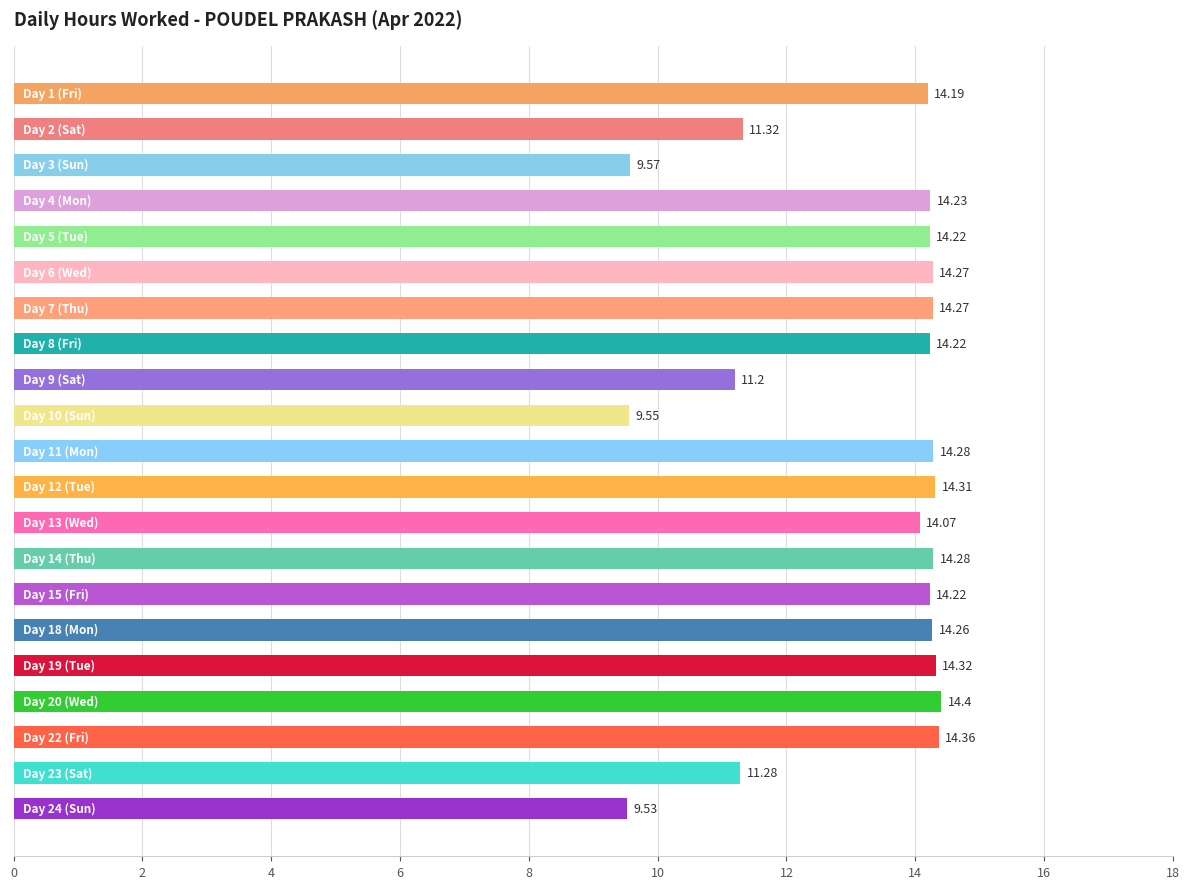

What is the sum of all values?

276.4